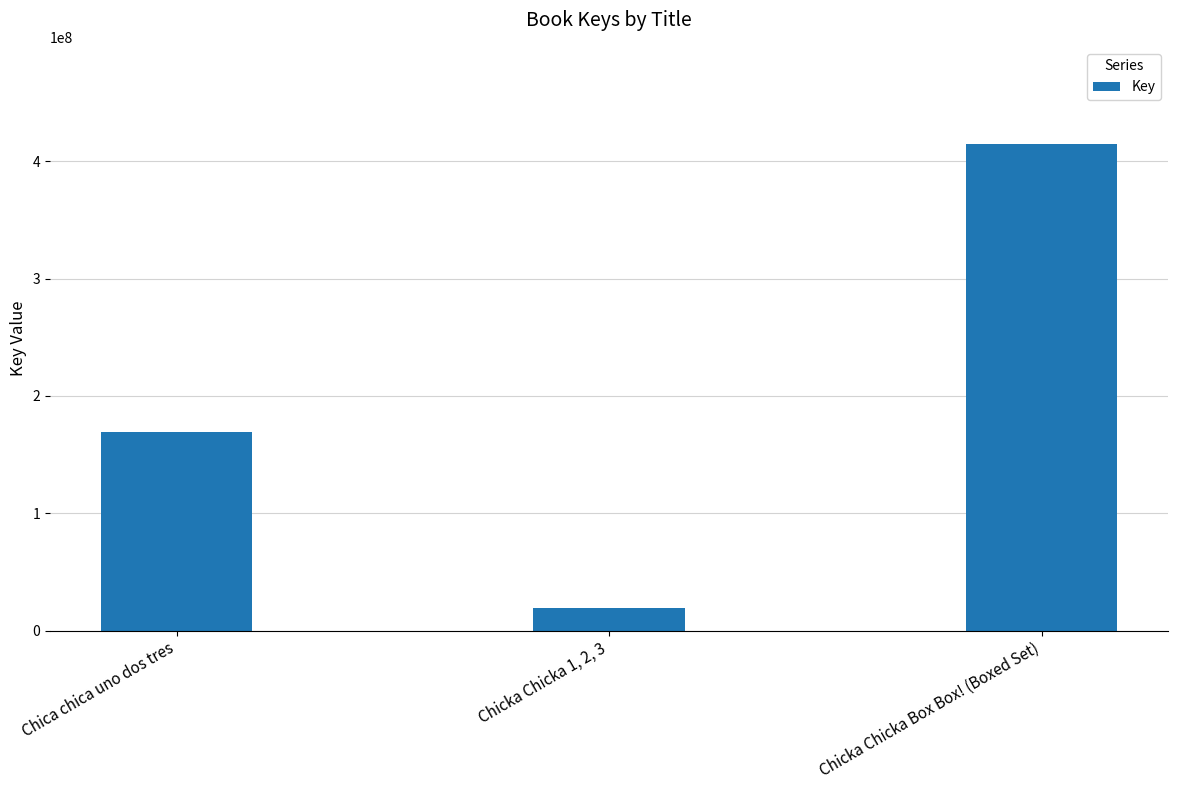

At which category does the chart reach its minimum across all series?

Chicka Chicka 1, 2, 3